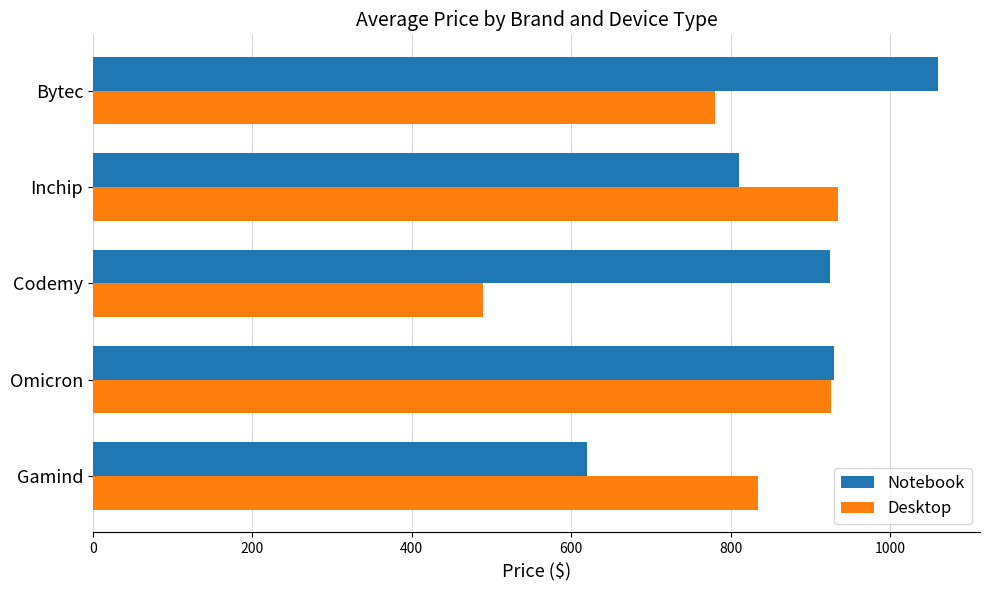

List the series in order of their overall mean, lowest first.

Desktop, Notebook